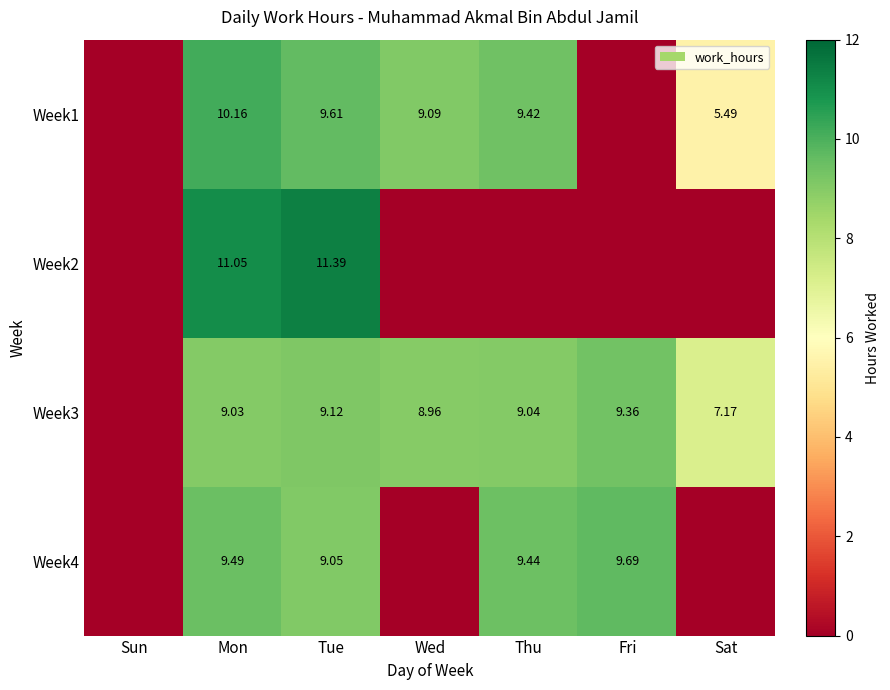

Which category has the lowest value across all series?

Sun